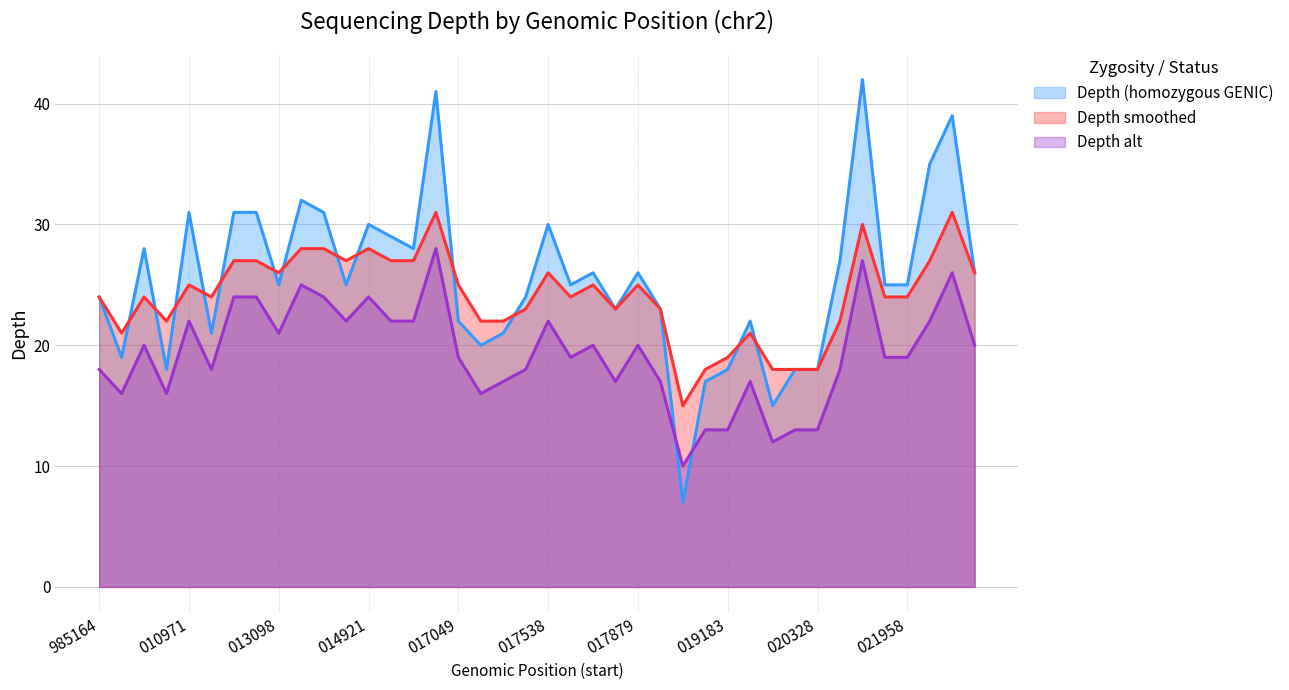

Which series changed the most between 114017349 and 114019161?

homozygous_GENIC